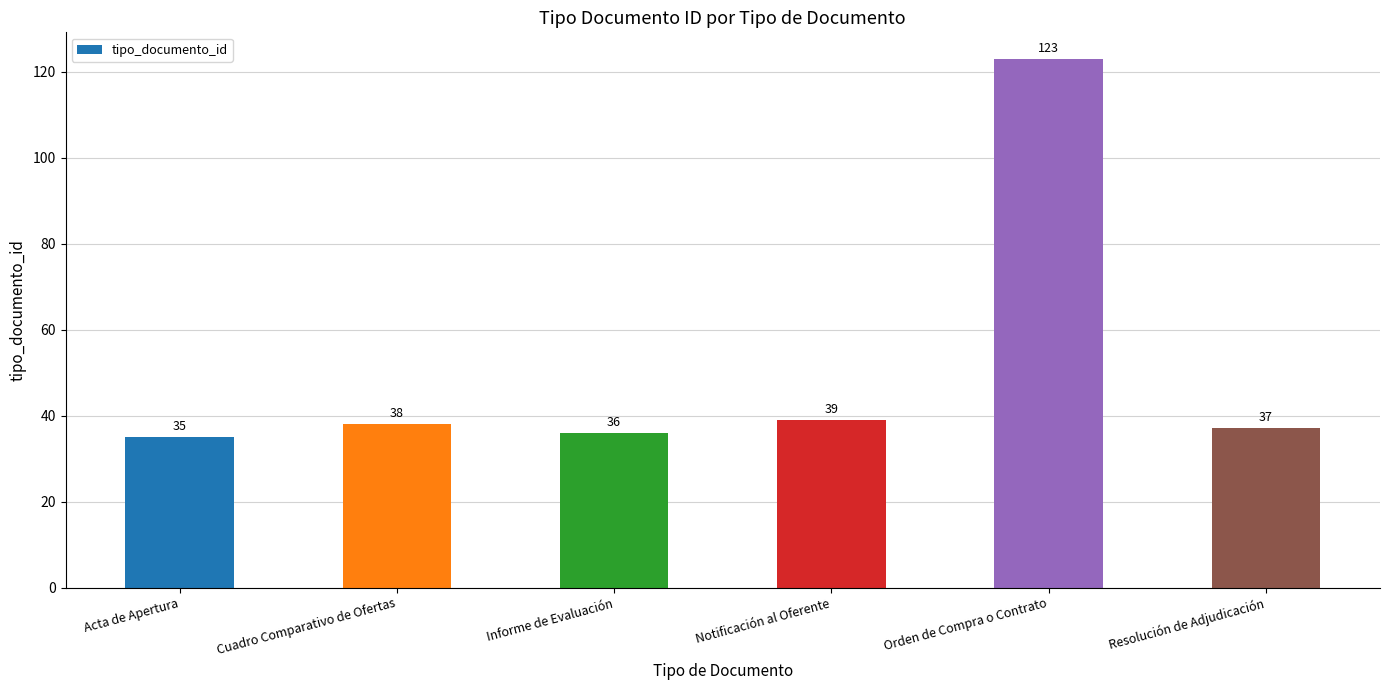

What is the smallest value displayed?

35